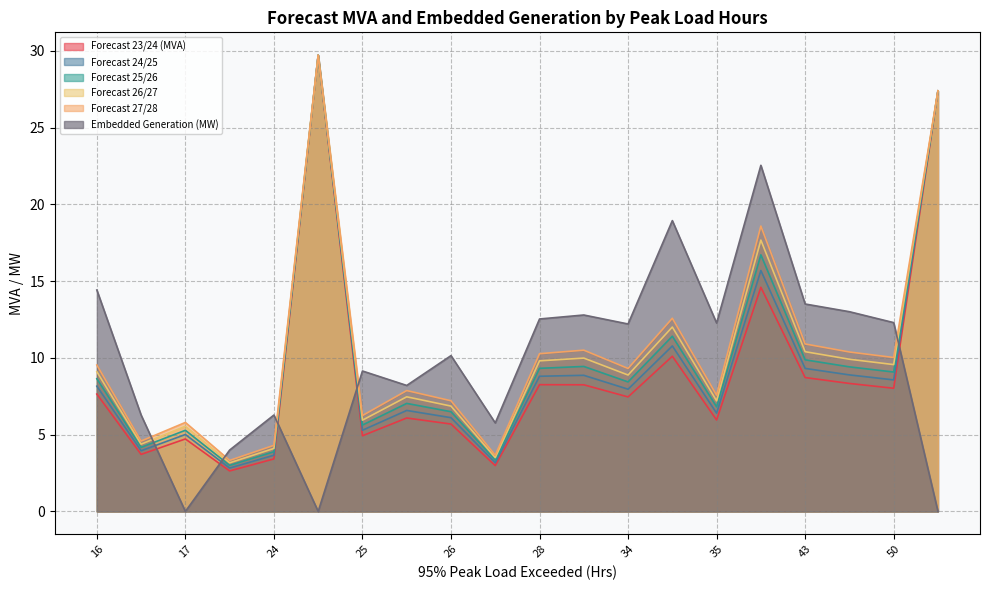

How many lines are shown in the chart?

6